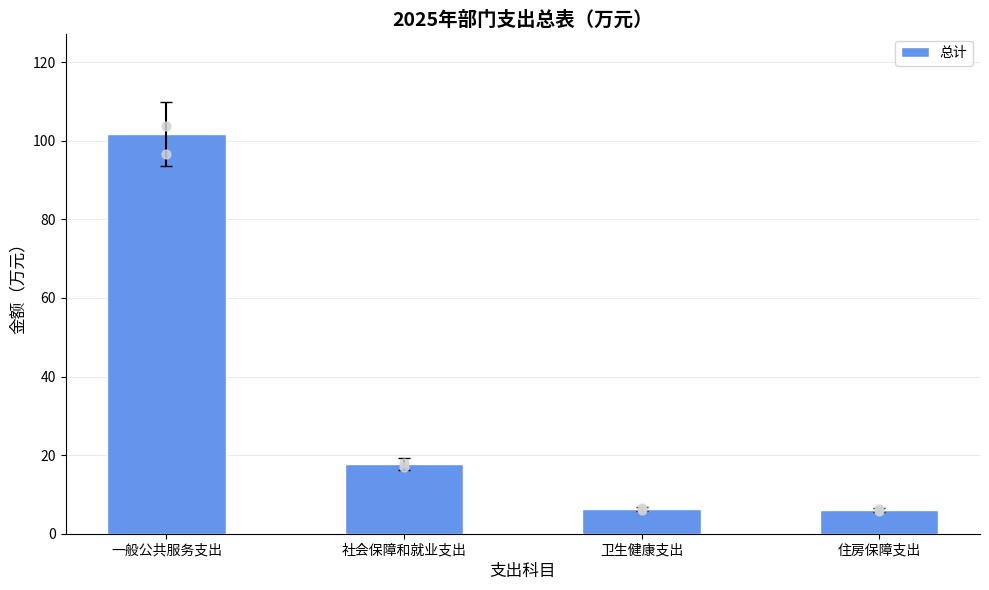

What is the change in value from 一般公共服务支出 to 社会保障和就业支出?

-84.0